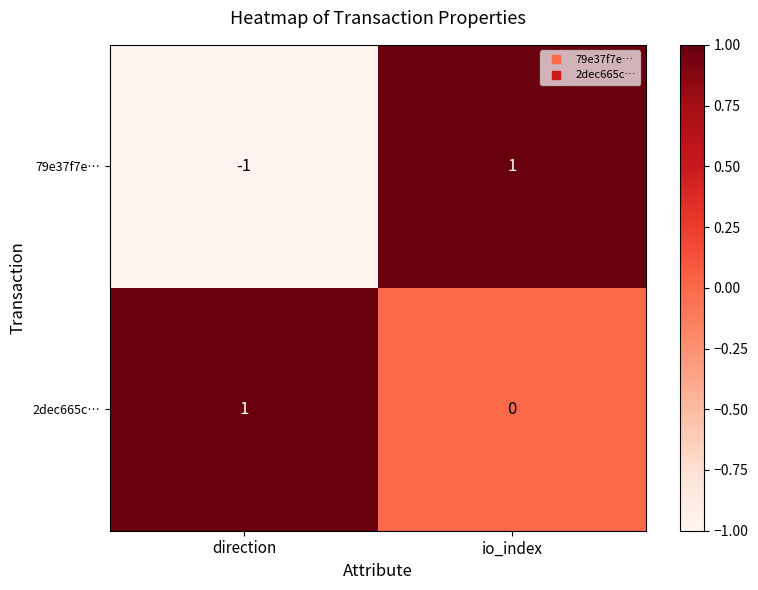

At which category does the chart reach its minimum across all series?

direction